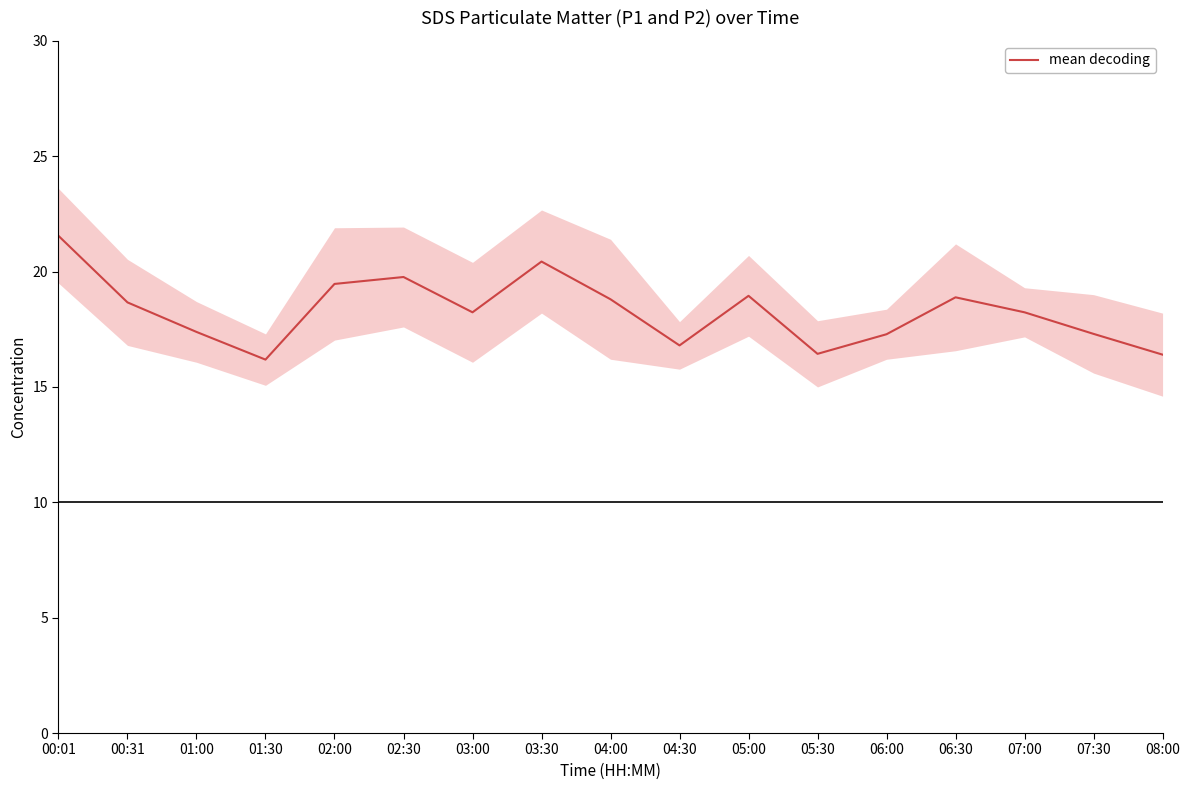

At which label is the value closest to 18?

03:00